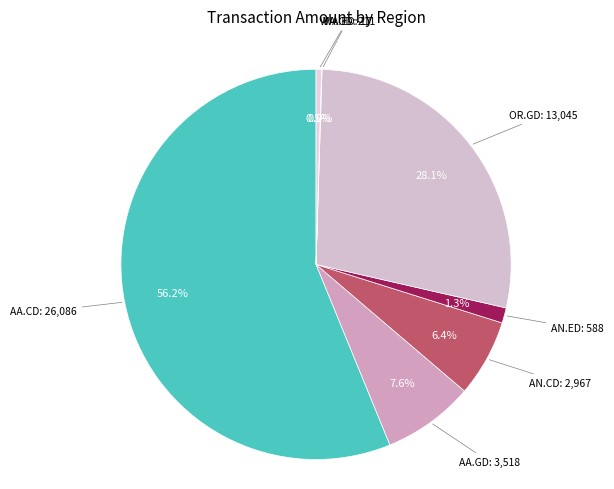

To the nearest percent, what is the difference between the largest and smallest slice percentages?

56%